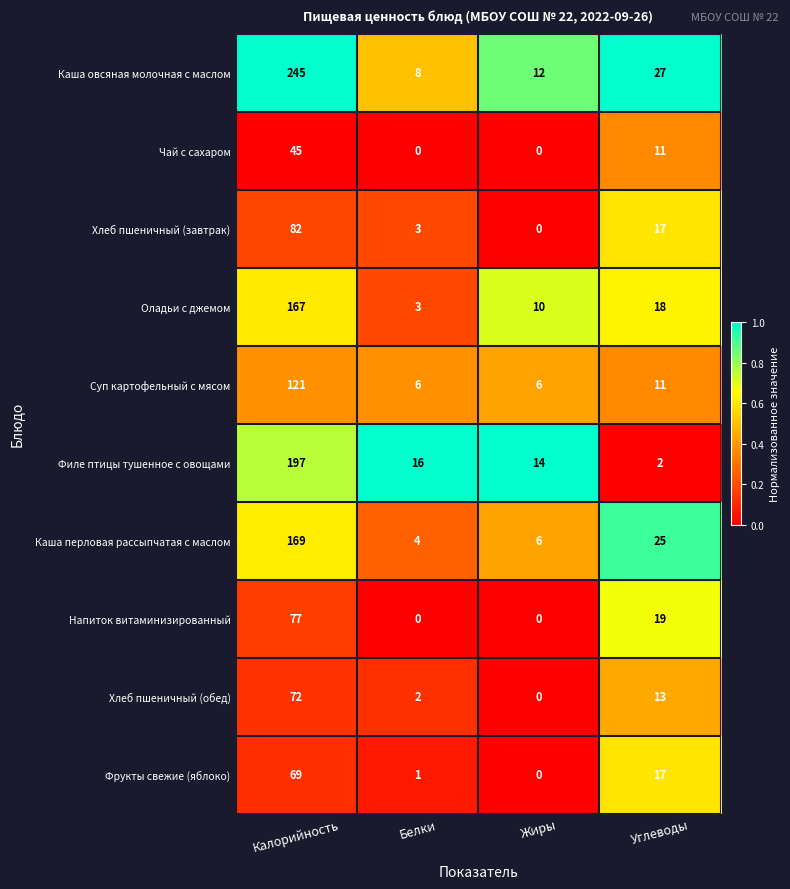

What is the sum of the Оладьи с джемом values at Калорийность and Жиры?

177